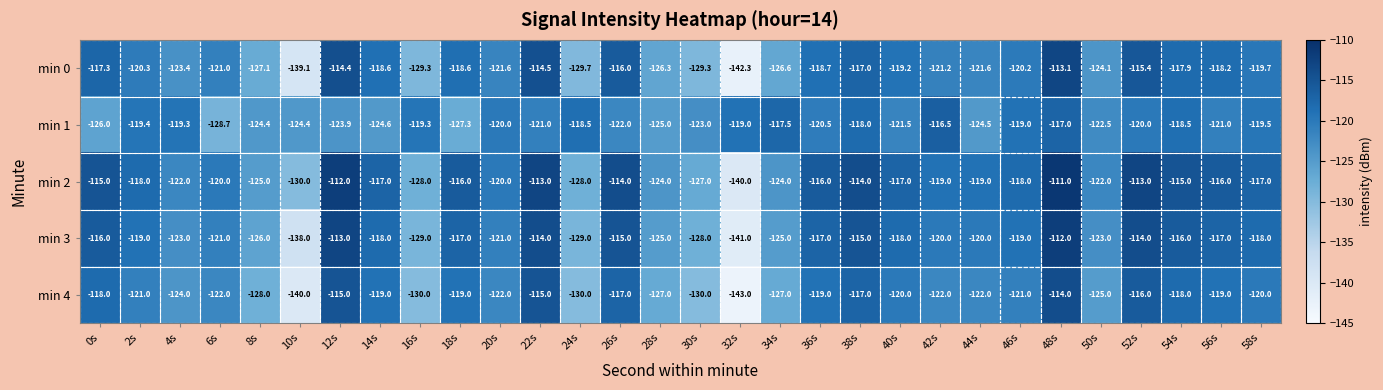

What is the sum of the min 1 values at 42s and 2s?

-235.9